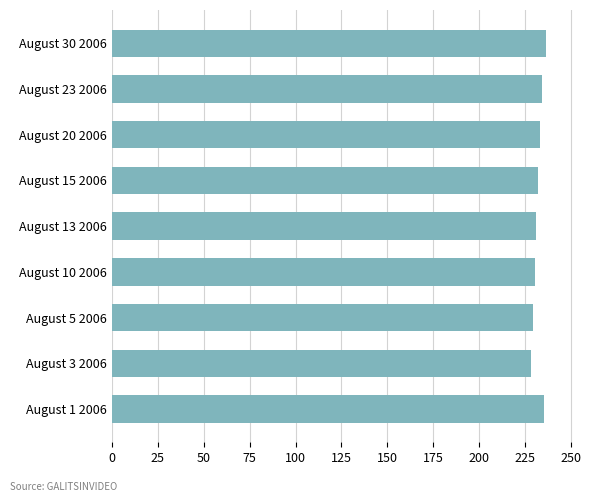

What is the value of the 4th bar from the top?

232